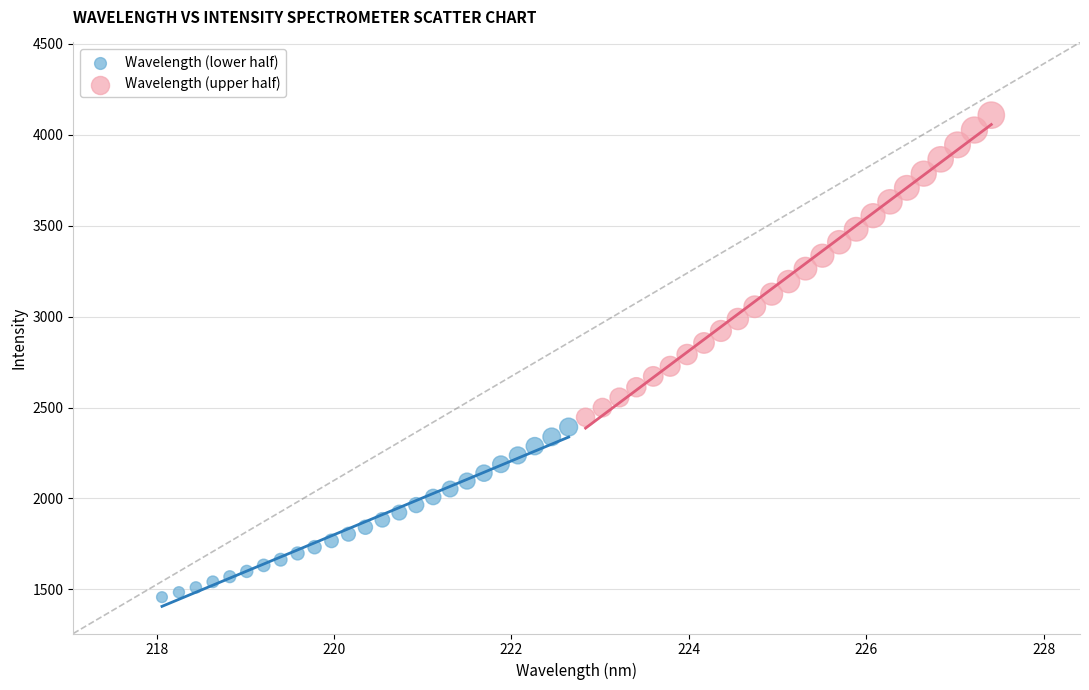

Which series reaches the minimum Y coordinate?

Wavelength (lower half)